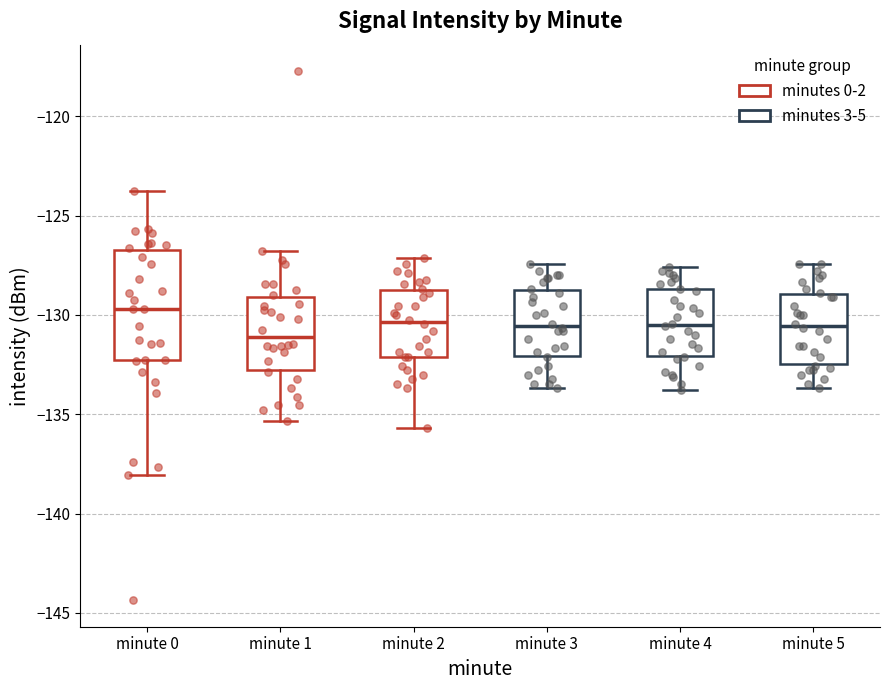

Which box's median line is the highest?

minute 0